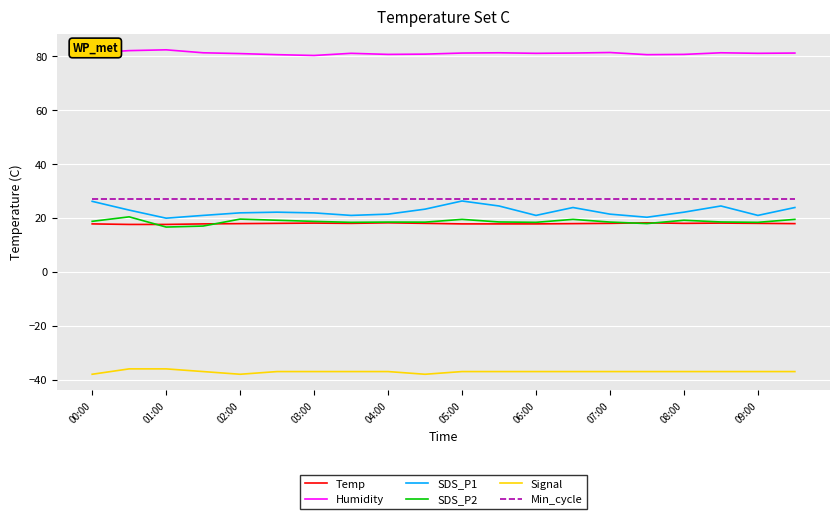

What is the maximum value shown in the chart?

82.4